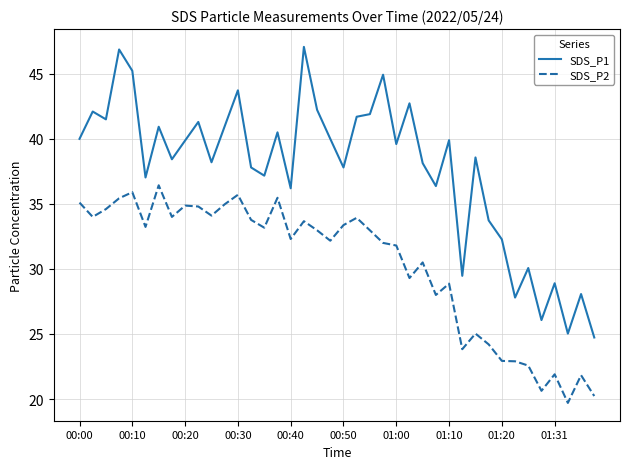

Rank the series by their average value, from lowest to highest.

SDS_P2, SDS_P1